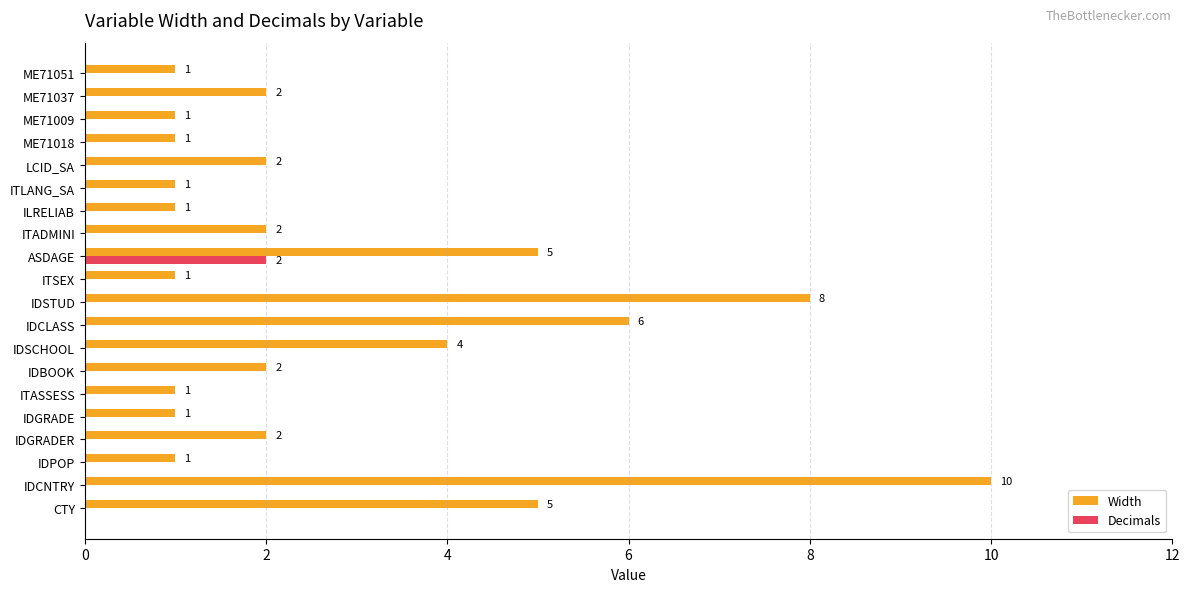

The value of Width at IDBOOK is 2. True or false?

True